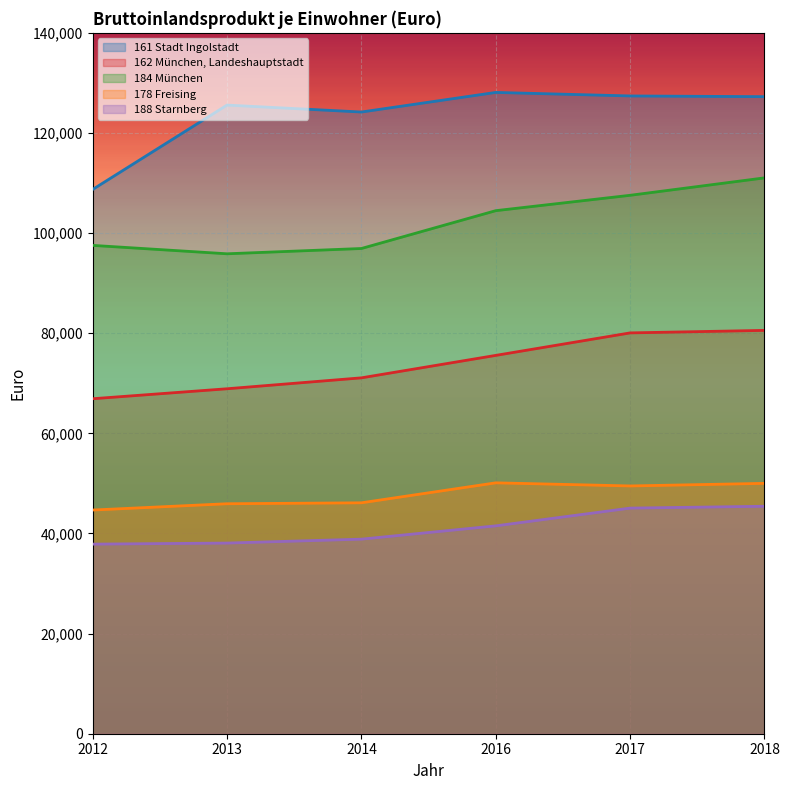

What is the difference between the highest and lowest values at 2016?

86579